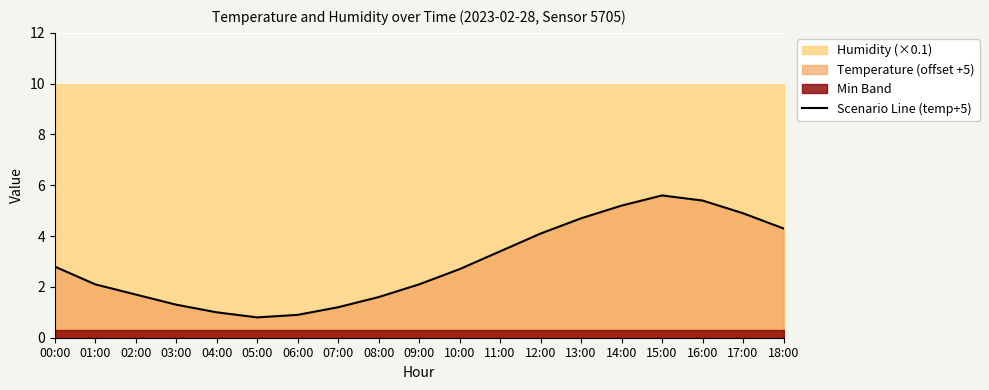

What is the change in value from 05:00 to 18:00?

+3.5